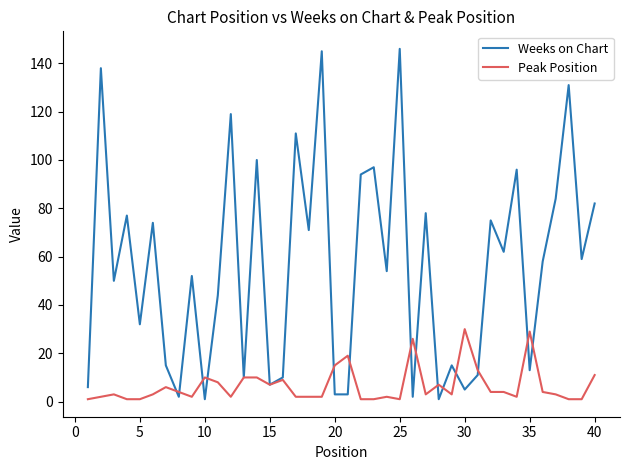

What is the sum of all Weeks on Chart values?

2233